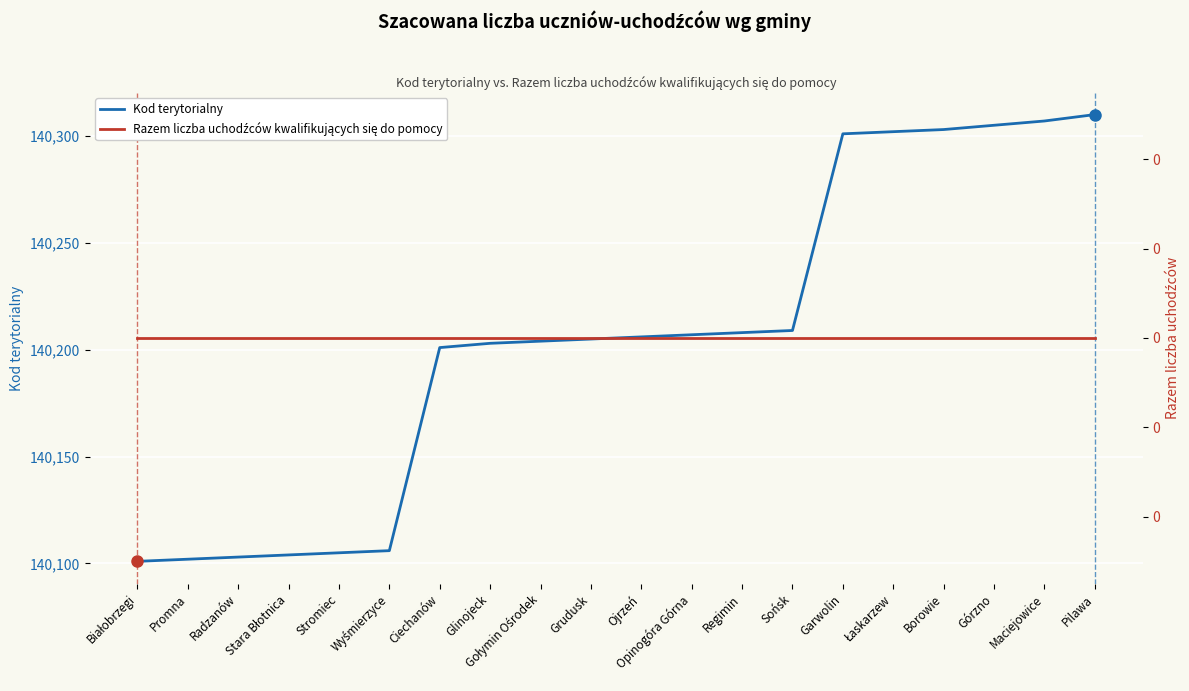

Which series has the largest total across all categories?

Kod terytorialny